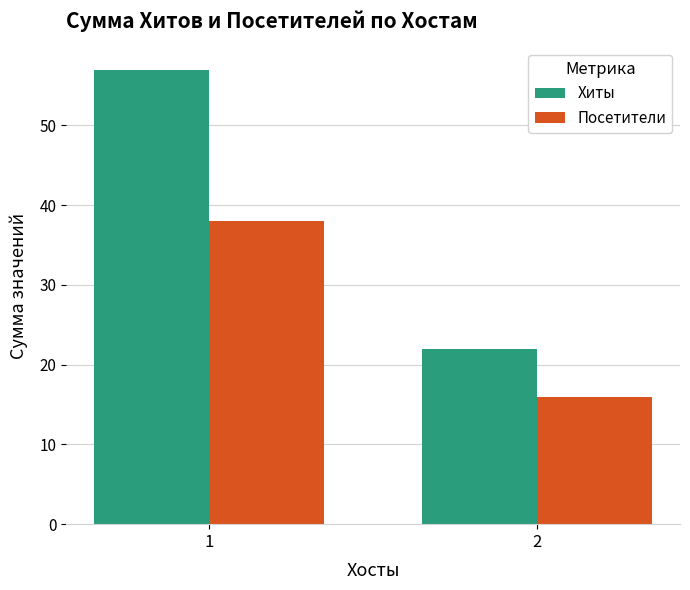

What value does the Хиты series have at 1?

57